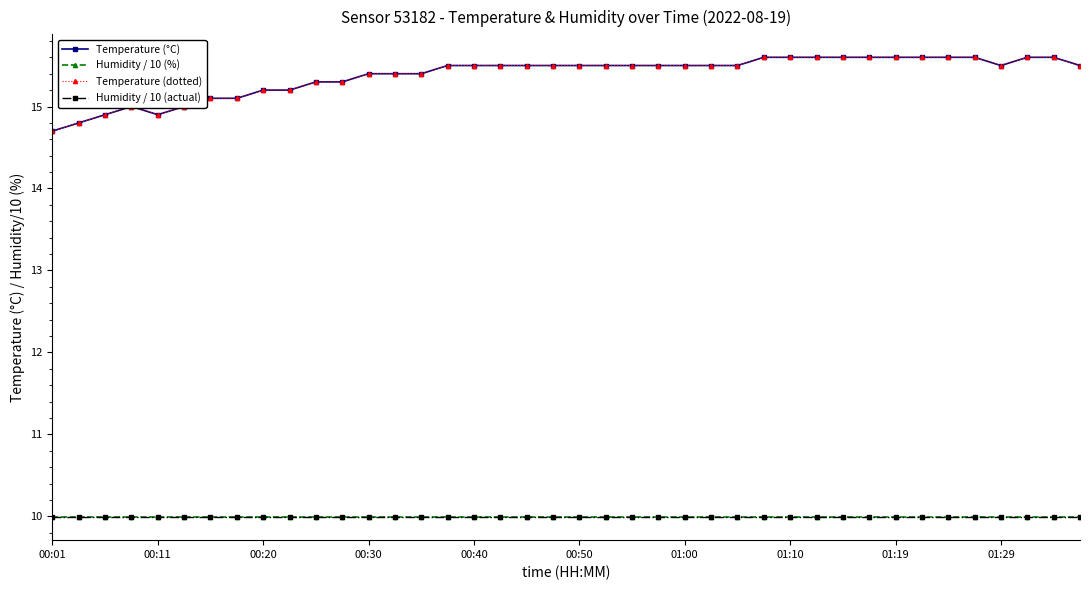

Rank the series by their maximum value, from lowest to highest.

Humidity / 10 (%), Humidity / 10 (actual), Temperature (°C), Temperature (dotted)